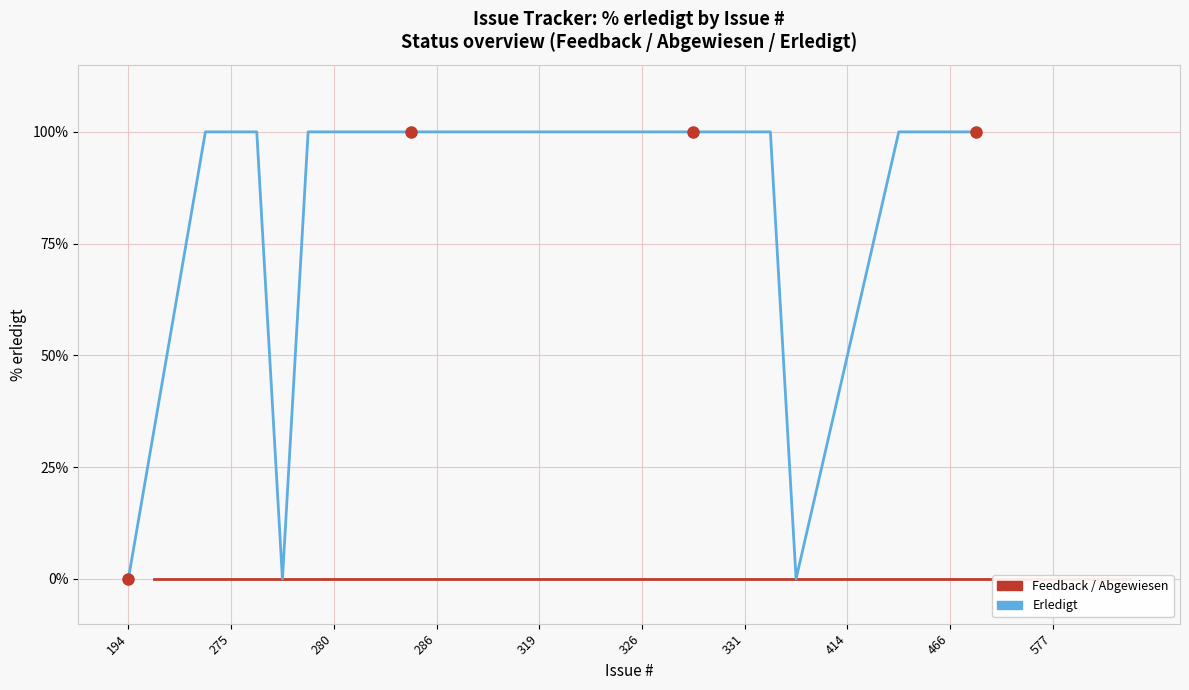

What is the average value?

60